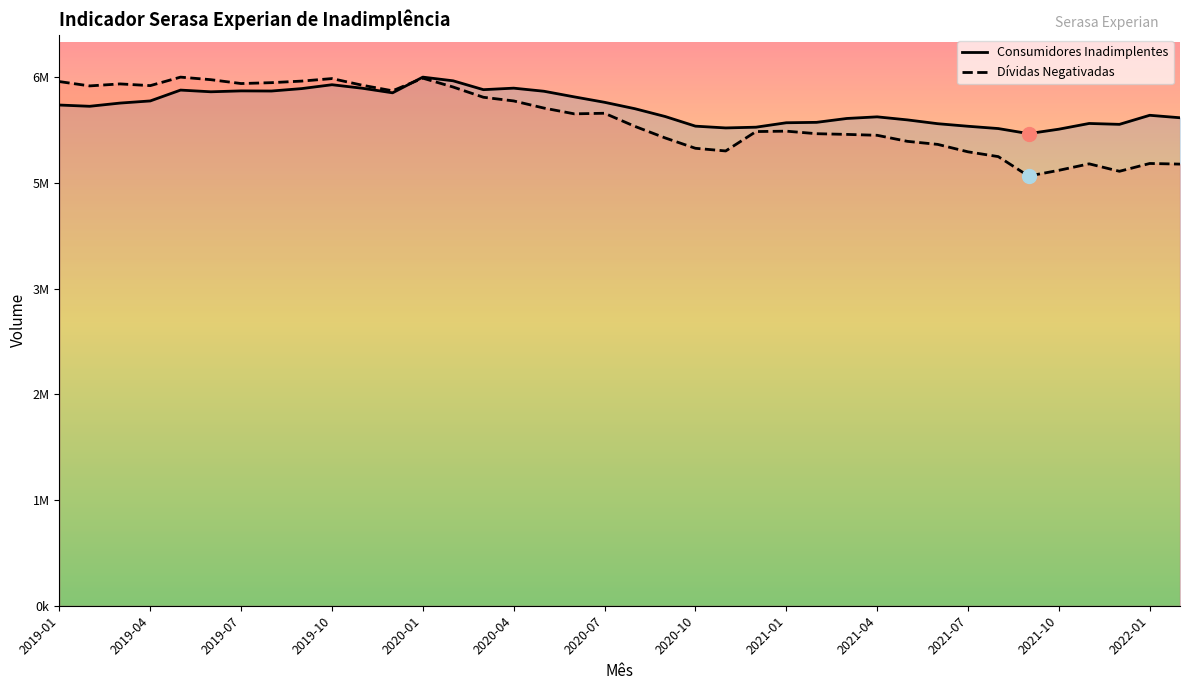

What is the sum of all Dívidas Negativadas values?

232990480.8